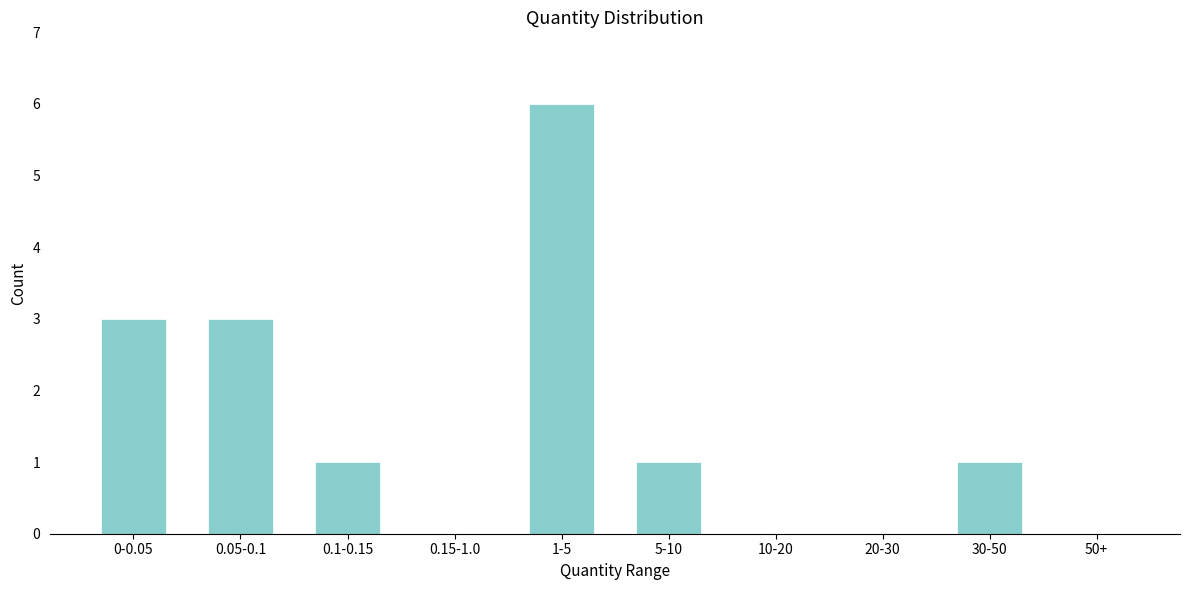

Reading left to right, extract all data points from this chart.

0-0.05=3	0.05-0.1=3	0.1-0.15=1	0.15-1.0=0	1-5=6	5-10=1	10-20=0	20-30=0	30-50=1	50+=0